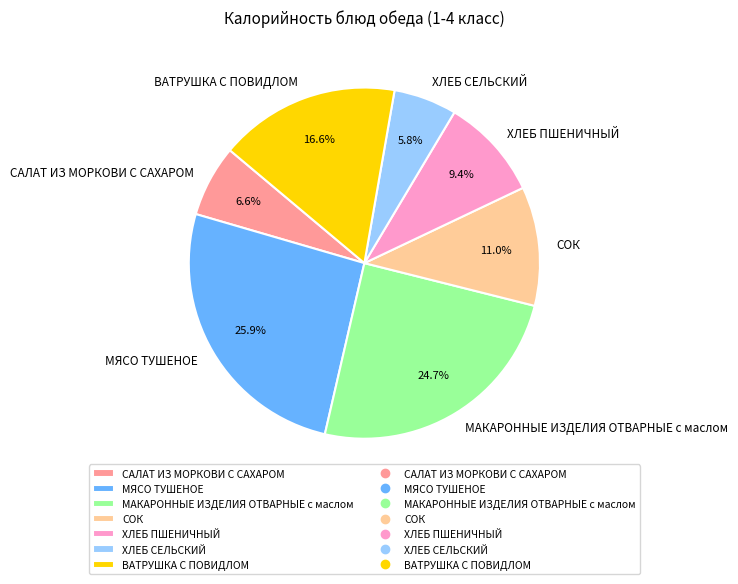

Combined, do ХЛЕБ СЕЛЬСКИЙ and ХЛЕБ ПШЕНИЧНЫЙ account for over 50%?

No